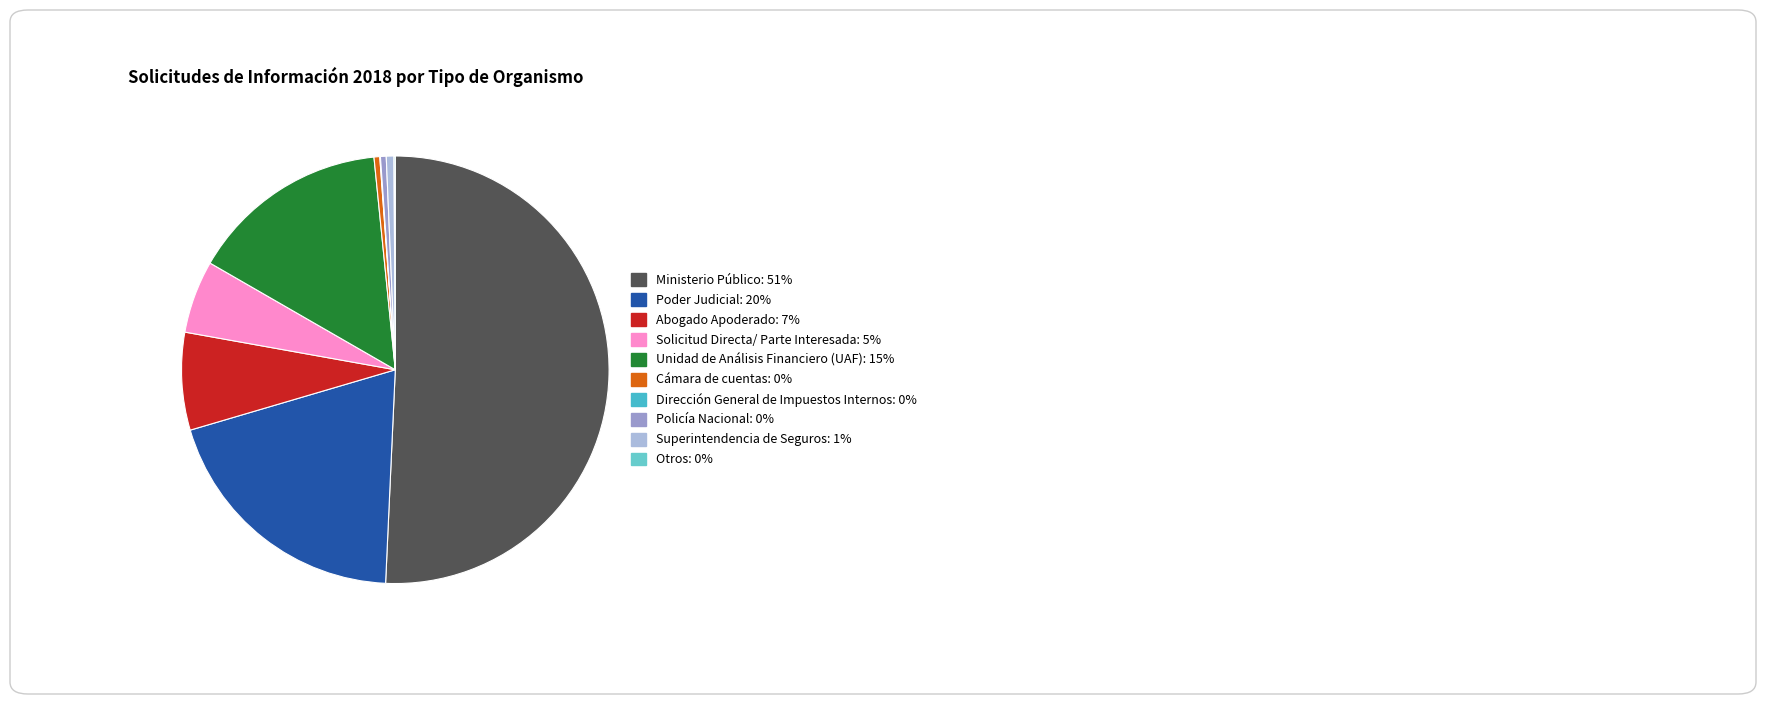

To the nearest percent, what is the average slice percentage?

10%